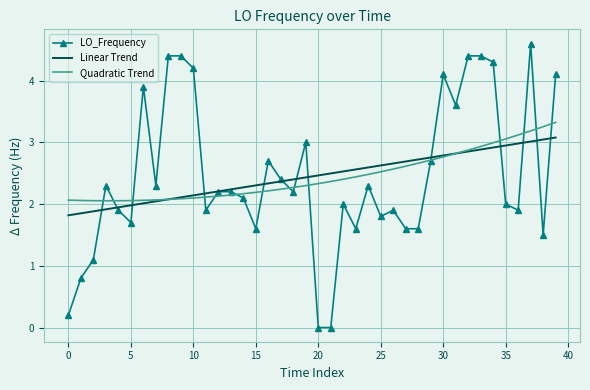

What is the maximum value for Quadratic Trend?

3.3